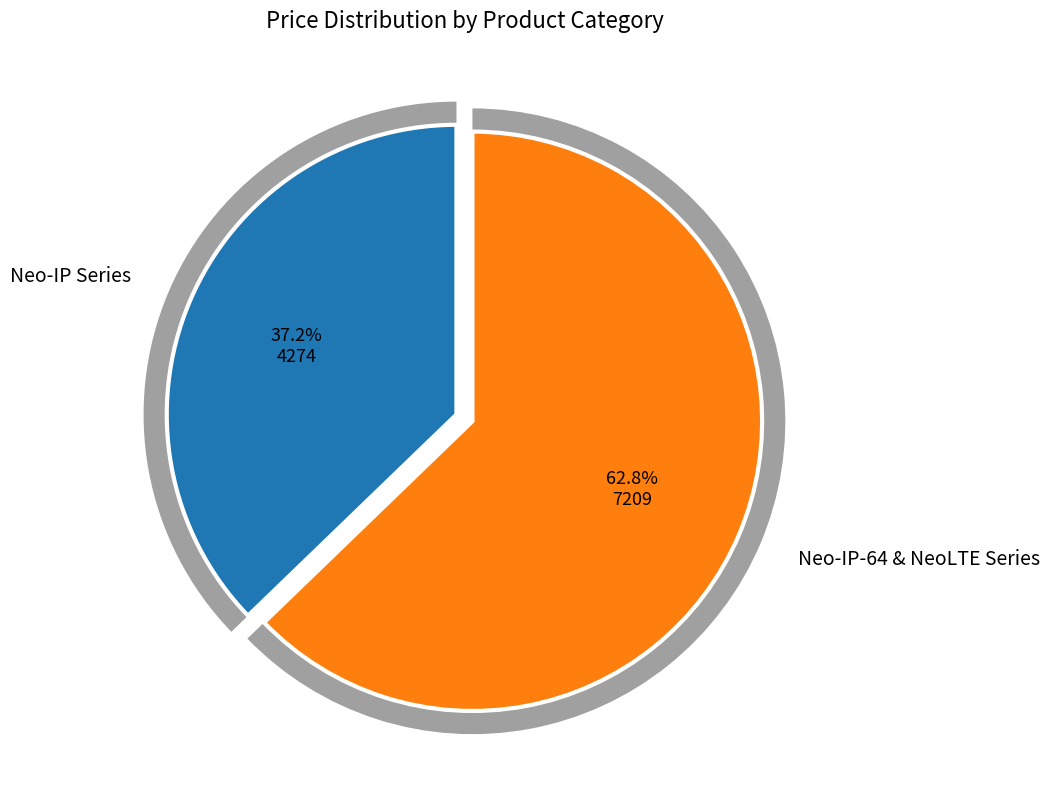

Is NeoLTE-IP-PS-SET the majority of the pie?

No